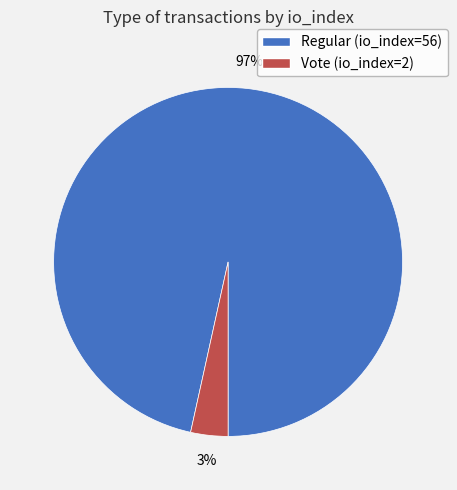

What percentage is the Regular (io_index=56) slice, to the nearest percent?

97%